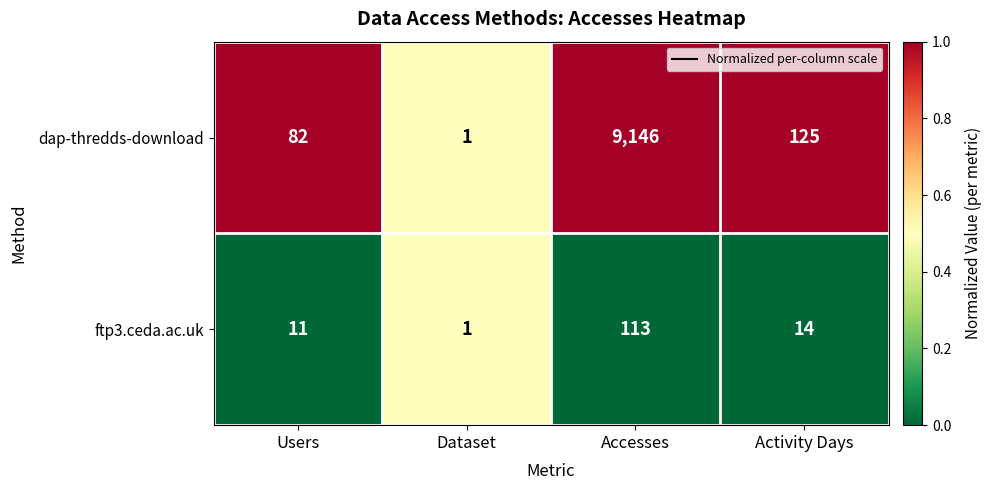

Rank the series at Activity Days from lowest to highest value.

ftp3.ceda.ac.uk, dap-thredds-download